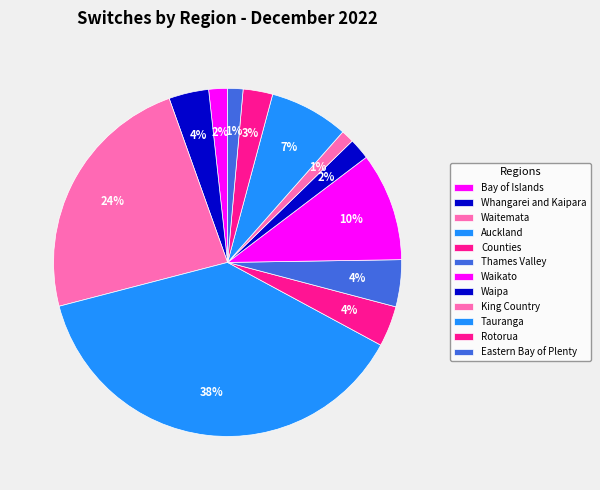

How many segments does this pie chart have?

12